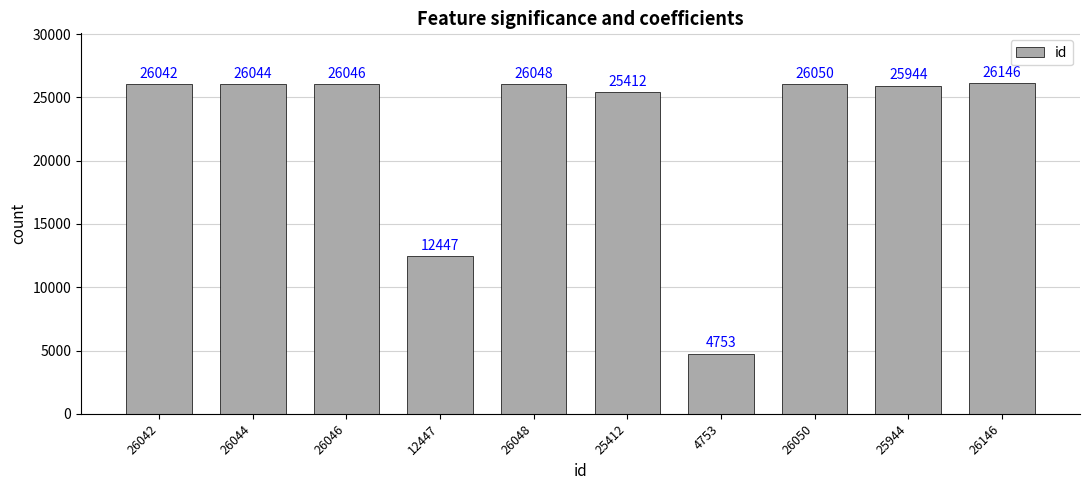

Reading left to right, list all the values displayed in this chart.

26042=26042	26044=26044	26046=26046	12447=12447	26048=26048	25412=25412	4753=4753	26050=26050	25944=25944	26146=26146